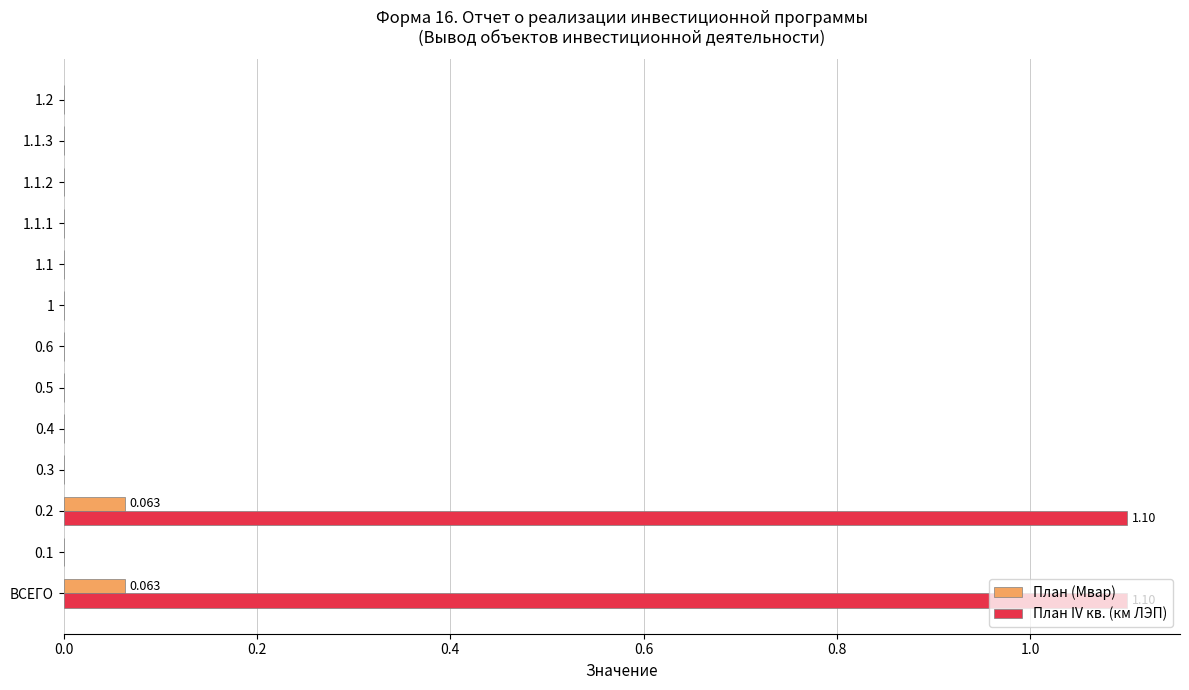

Count the number of categories in the chart.

13